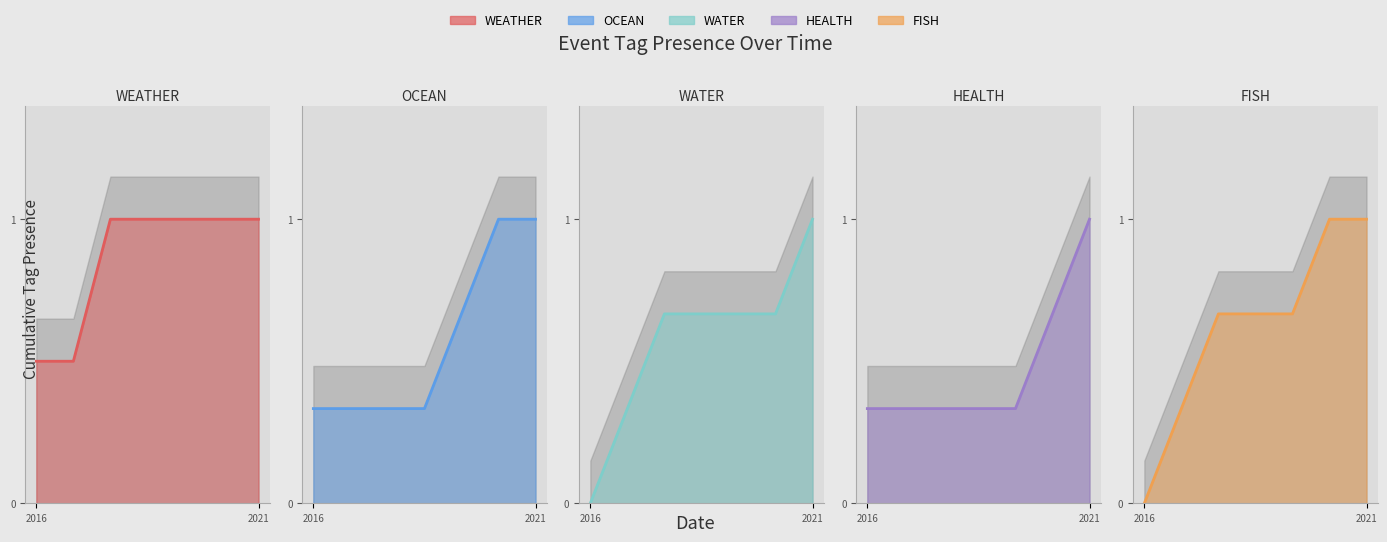

What are all the series names shown in the legend?

WEATHER line, OCEAN line, WATER line, HEALTH line, FISH line